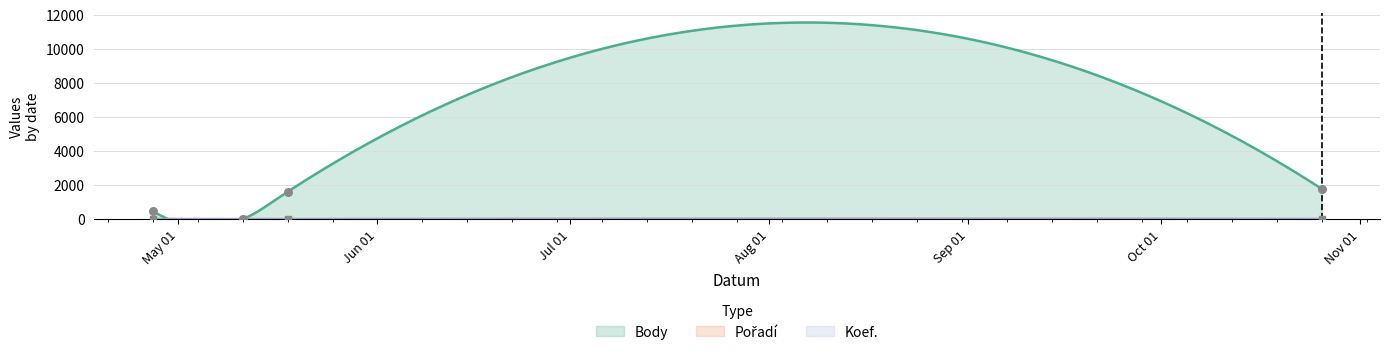

Which series reaches the maximum Y coordinate?

Body